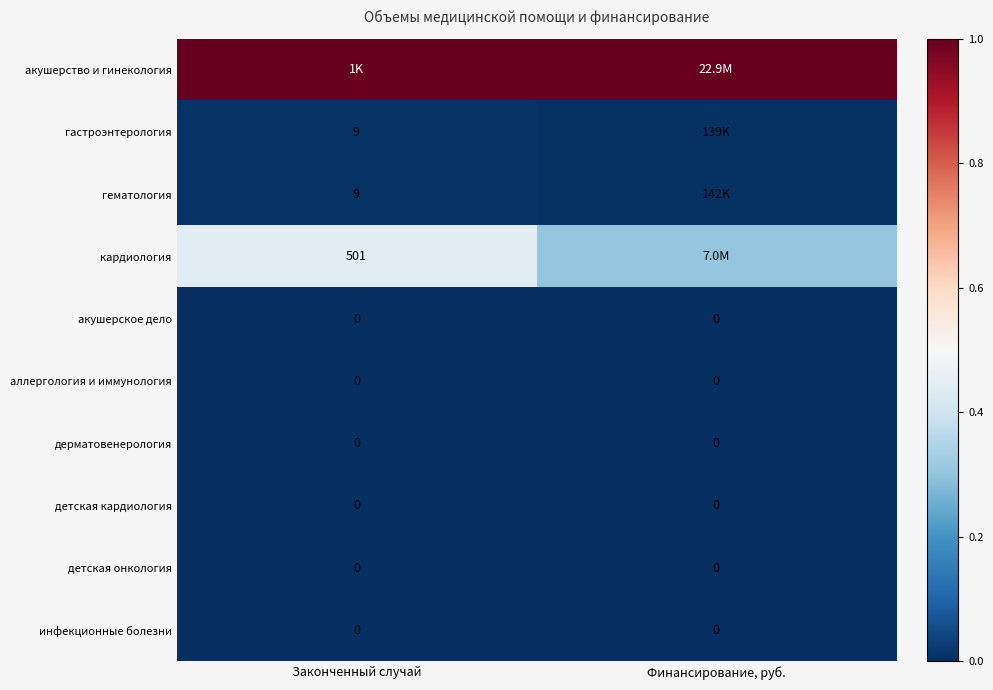

What is the difference between the highest and lowest values at Законченный случай?

1.0